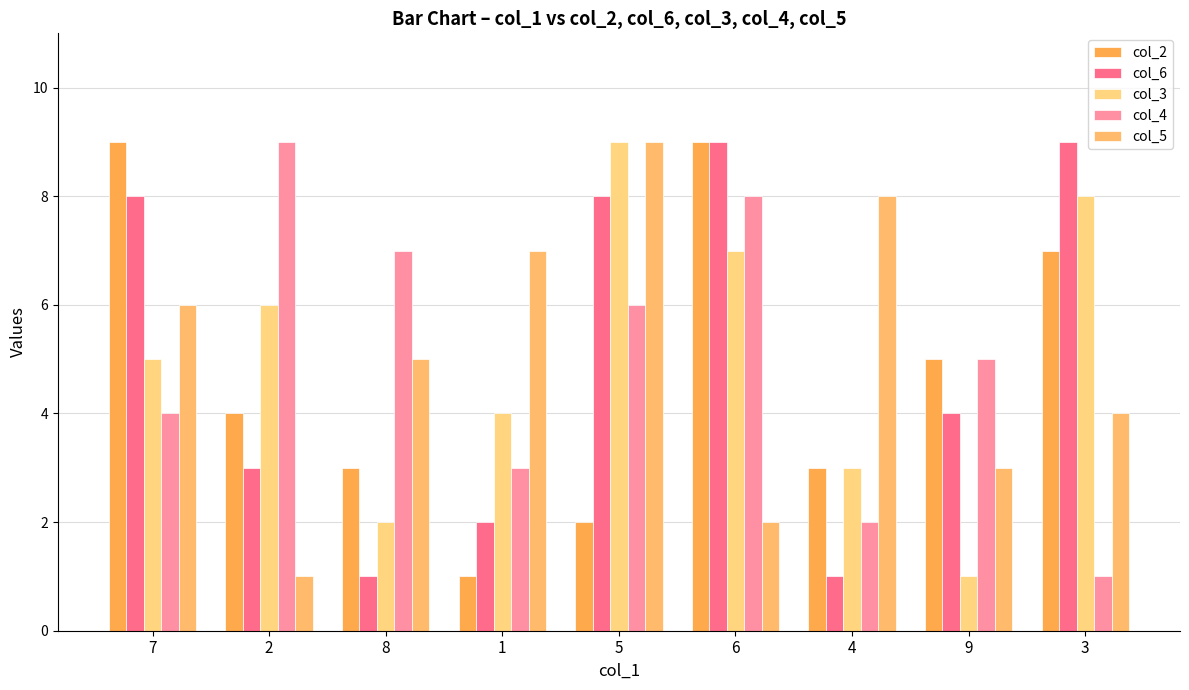

Reading left to right, what are all the values shown in this chart?

col_2: 9	4	3	1	2	9	3	5	7
col_6: 8	3	1	2	8	9	1	4	9
col_3: 5	6	2	4	9	7	3	1	8
col_4: 4	9	7	3	6	8	2	5	1
col_5: 6	1	5	7	9	2	8	3	4